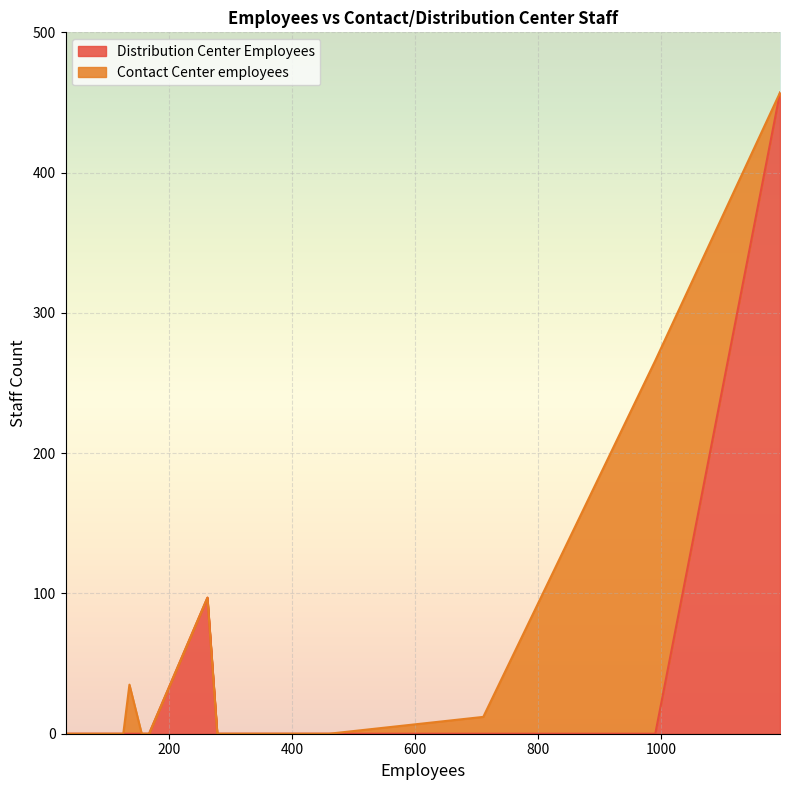

What is the average value of the Contact Center employees series?

16